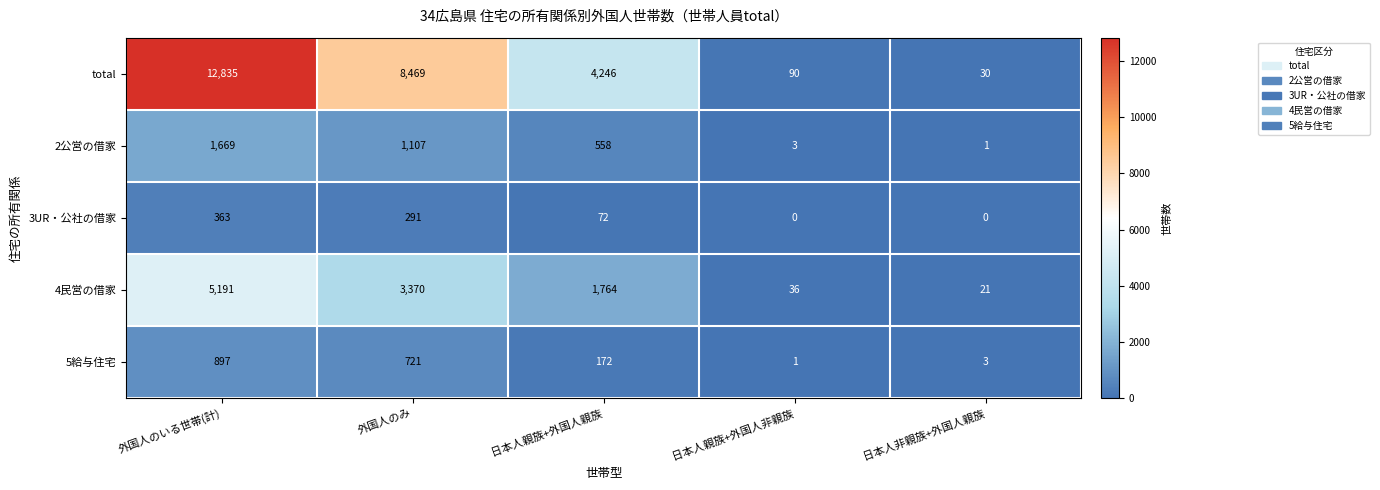

At which category is the sum across all series the highest?

外国人のいる世帯(計)